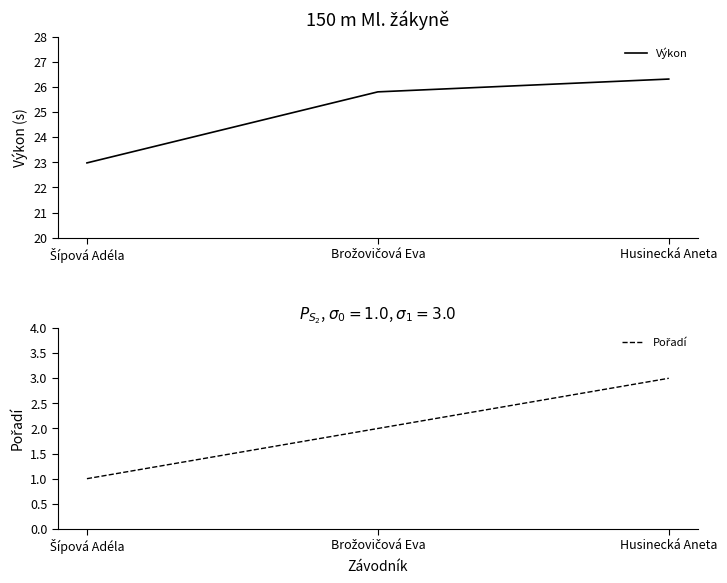

List the series in order of their overall mean, lowest first.

Pořadí, Výkon